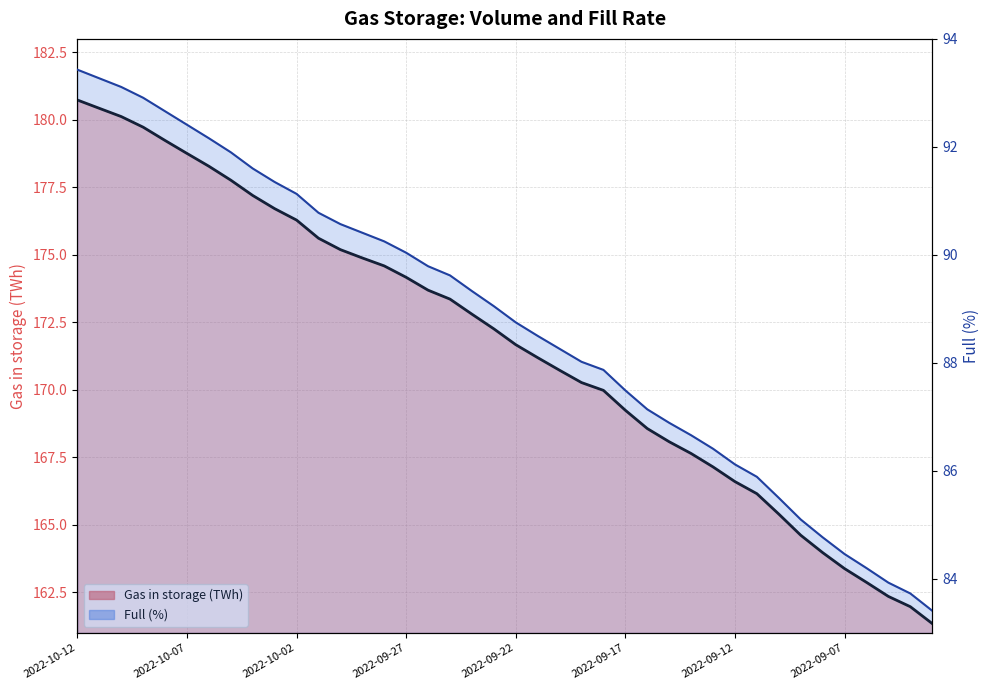

Which category has the highest value in the Full (%) series?

2022-10-12